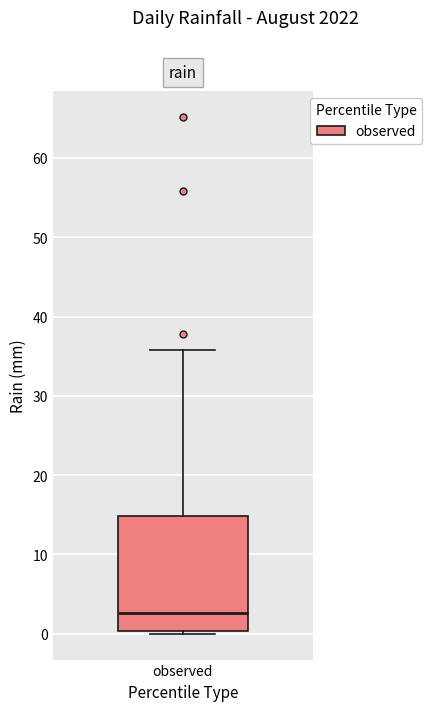

Transcribe this box plot: give where the median line is, the range the box spans, and where the two whiskers end, as read against the y-axis. The values are not printed on the chart, so give them approximately, as read against the axis.

median 3, box 0 to 15, whiskers 0 (just below the box's lower edge) to 36